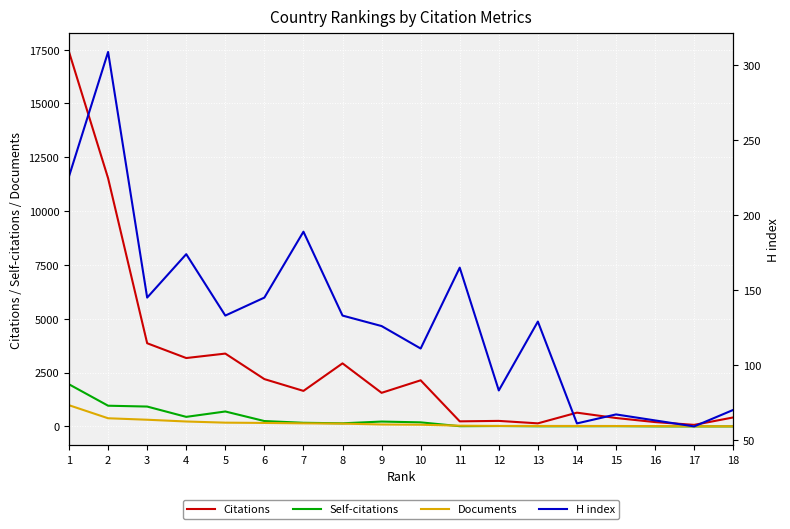

Rank the series at 13 from lowest to highest value.

Self-citations, Documents, H index, Citations